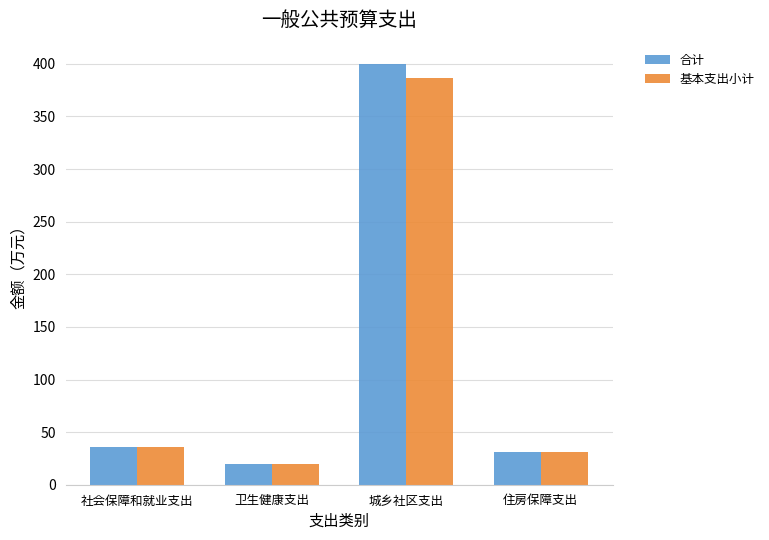

How many data points does each series have?

4